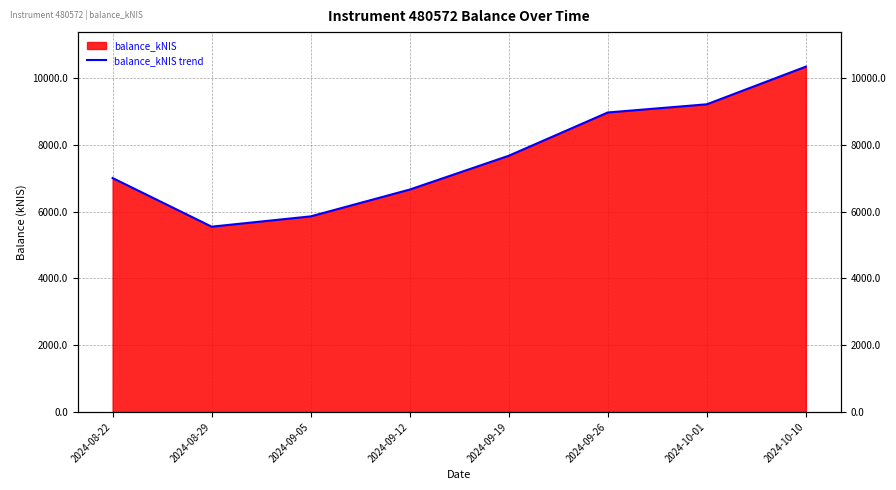

Rank the categories by value from highest to lowest.

2024-10-10, 2024-10-01, 2024-09-26, 2024-09-19, 2024-08-22, 2024-09-12, 2024-09-05, 2024-08-29